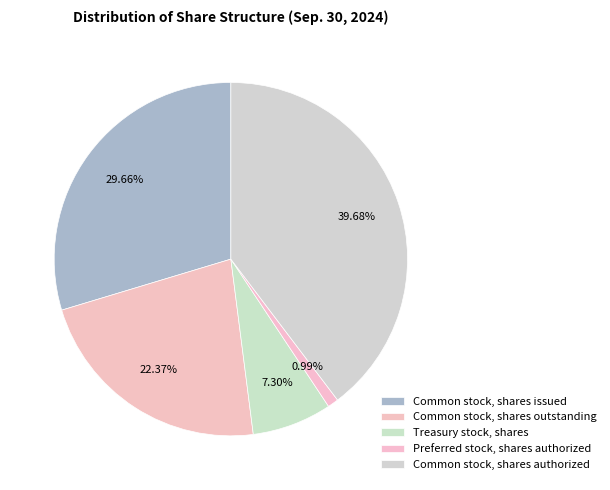

Is there any slice that represents more than half of the pie?

No